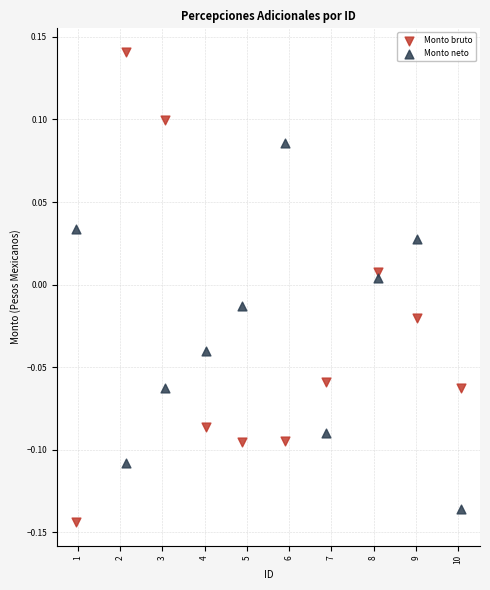

What are all the series names shown in the legend?

Monto bruto, Monto neto